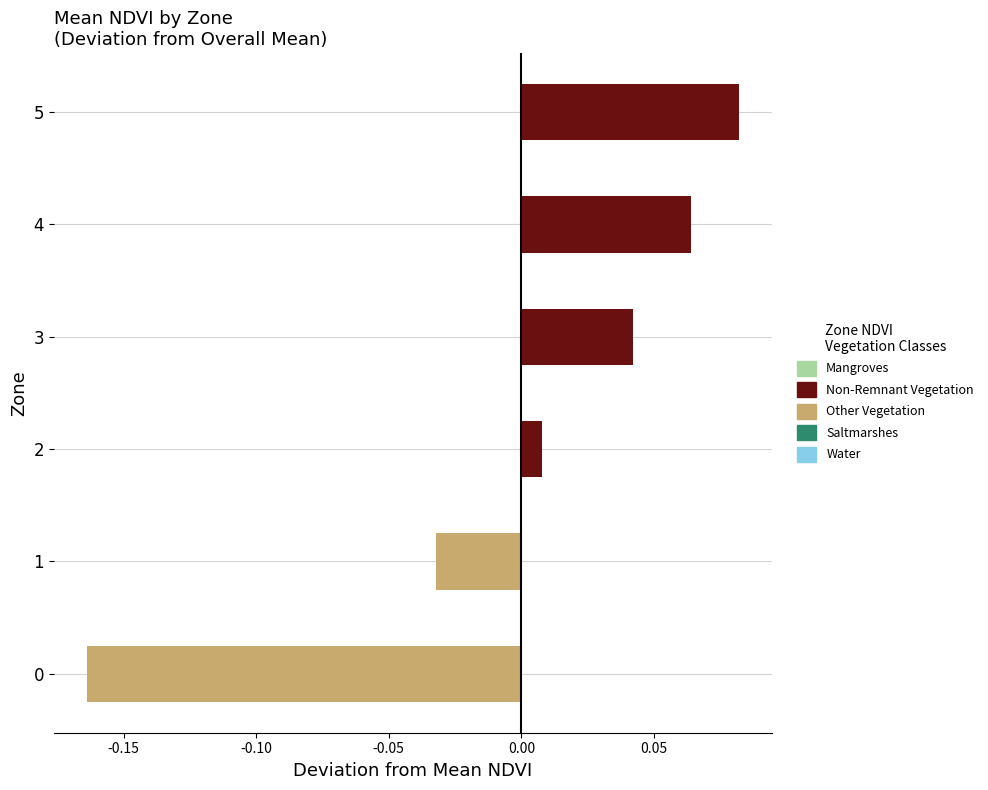

Is it true that Non-Remnant Vegetation equals 0.0 at 5?

False